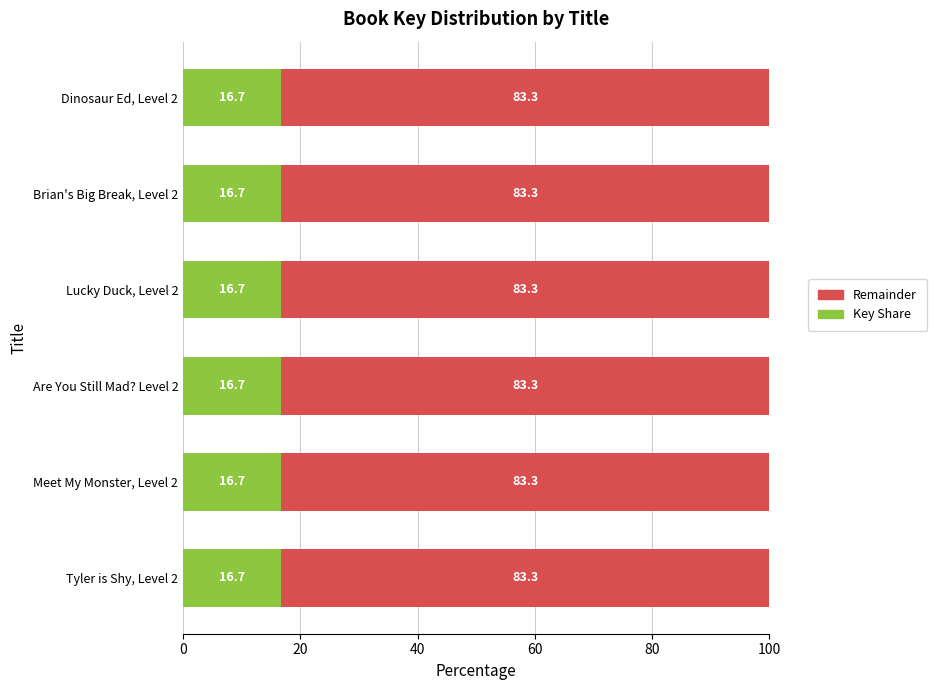

What is the minimum value for Key Share?

16.7